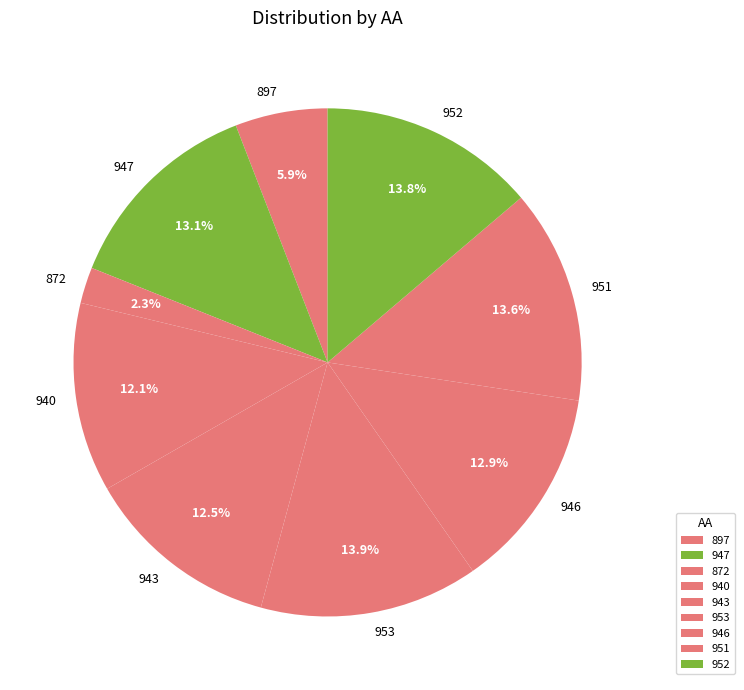

Is 943 the majority of the pie?

No